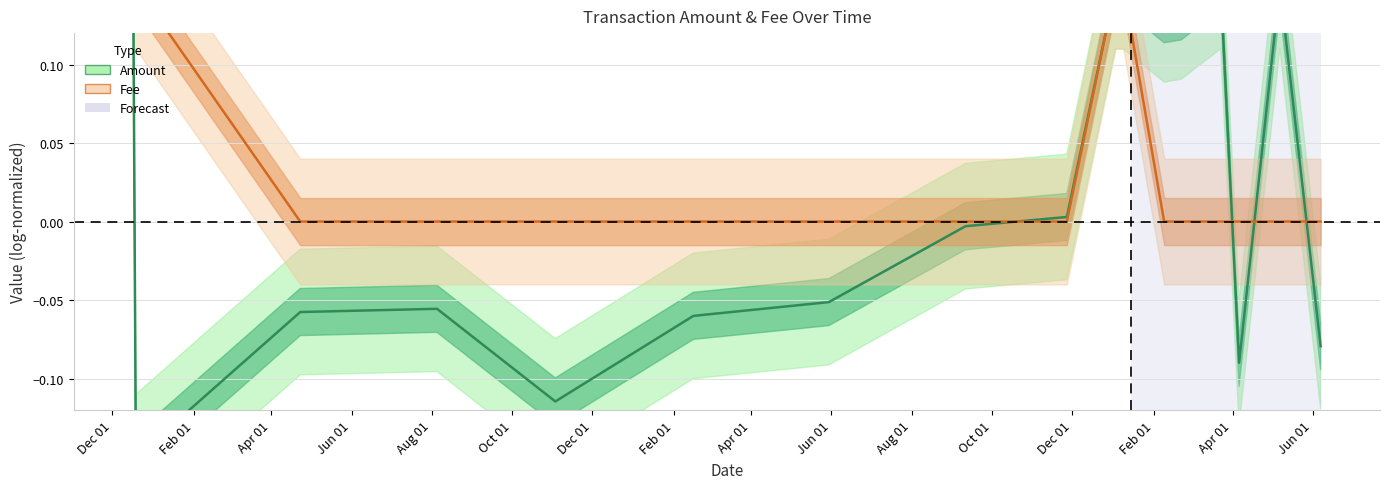

Where is Fee nearest to the value 0?

Jun 01